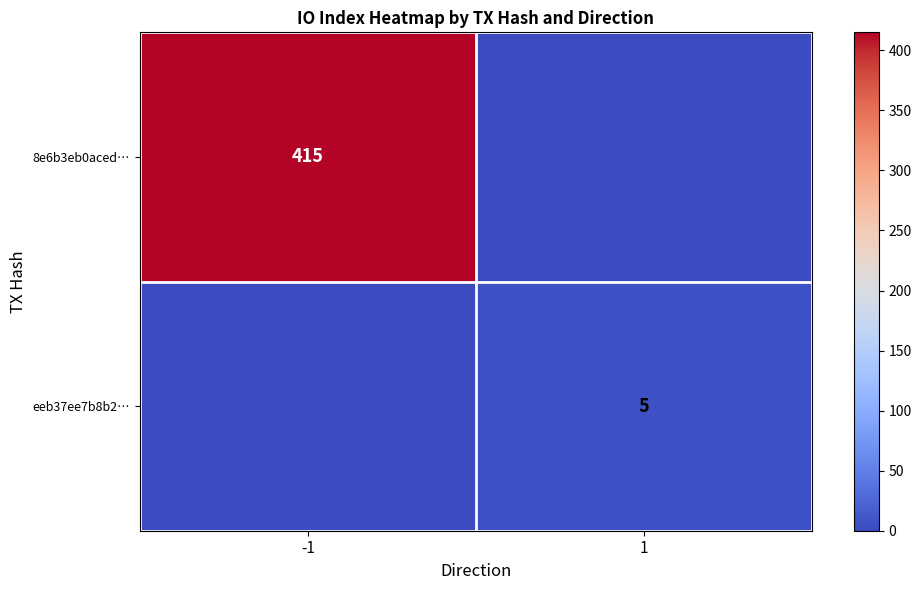

True or false: eeb37ee7b8b2… has a value of 5 at 1.

True